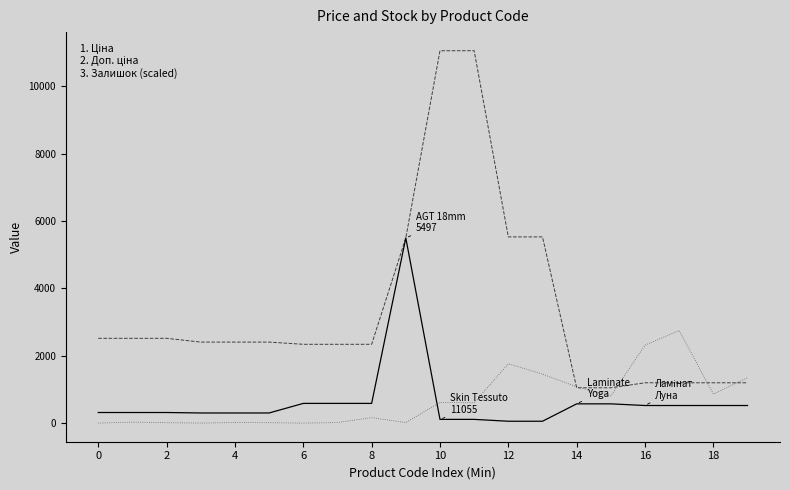

What is the greatest value displayed?

11055.0